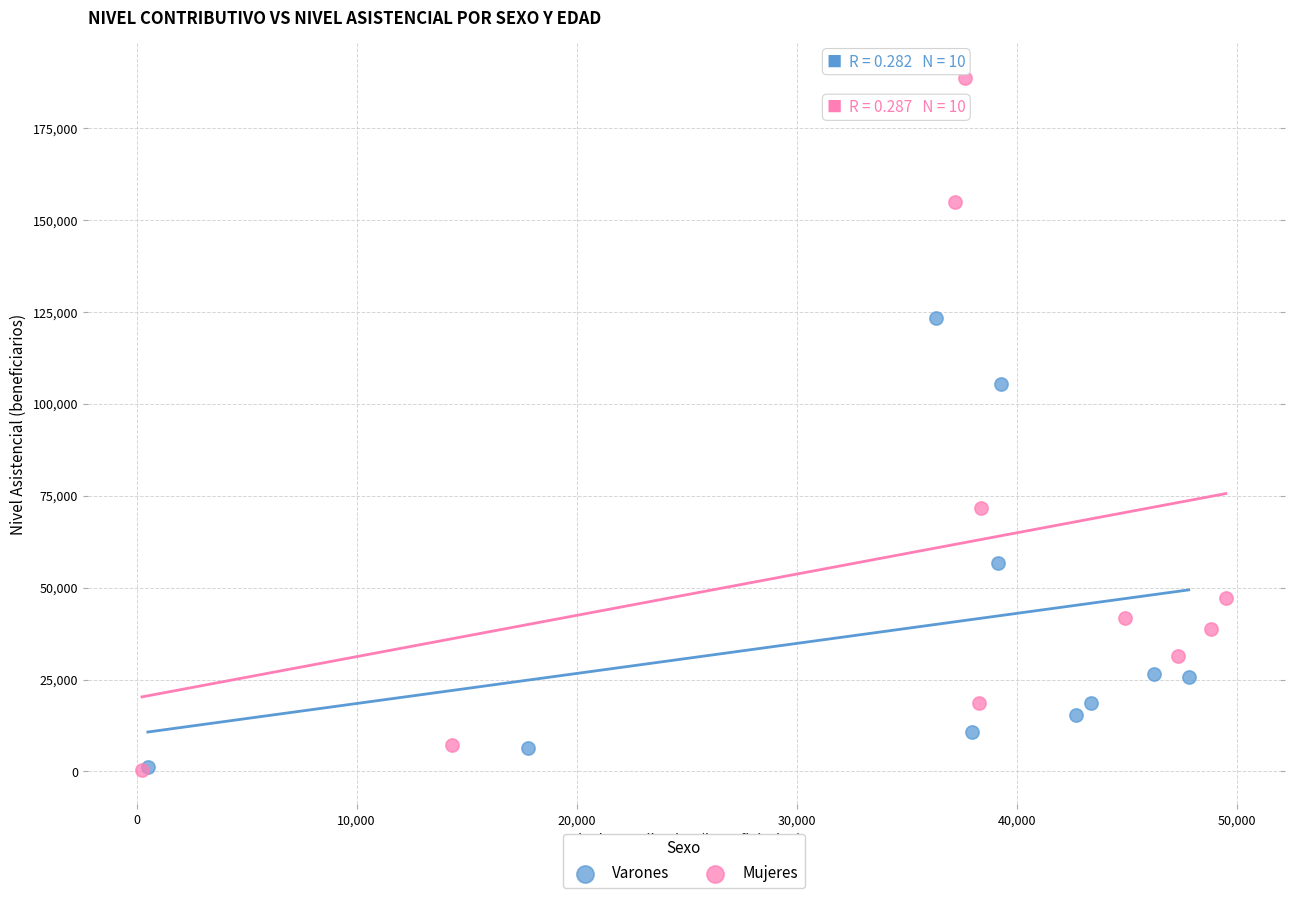

Which series reaches the maximum Y coordinate?

Mujeres